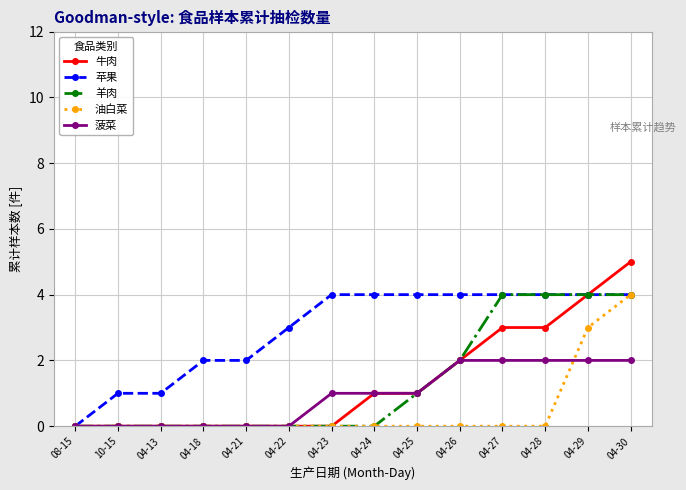

Which series has the widest spread of values?

牛肉